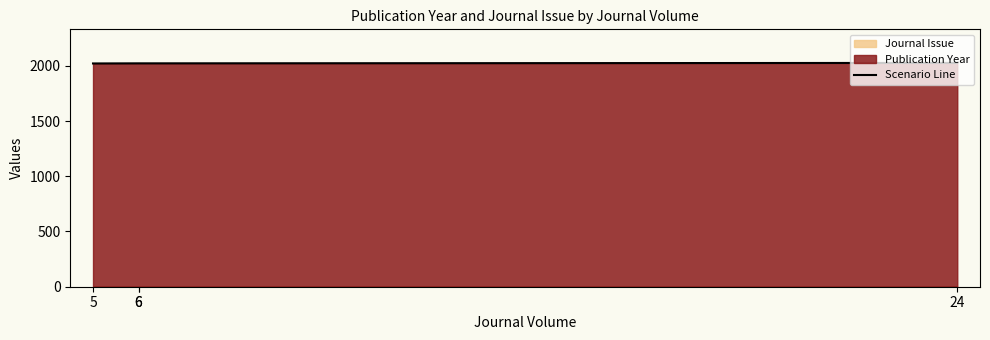

What is the change in value from 5 to 6?

+1